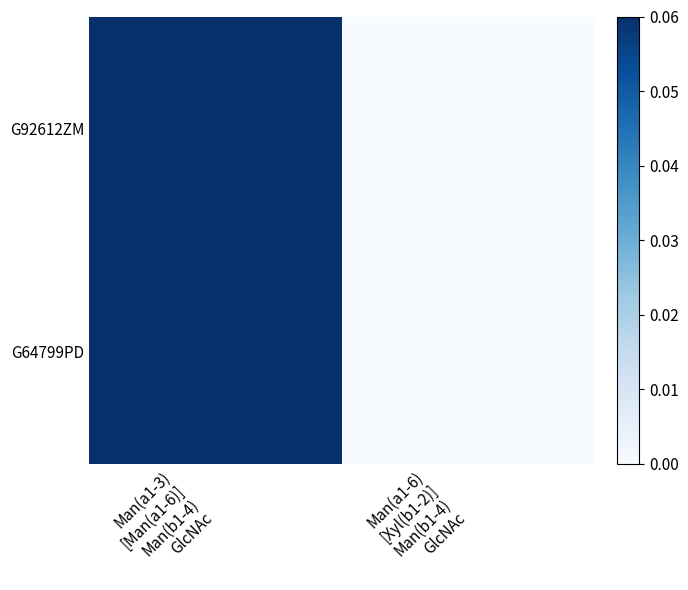

At which category does the chart reach its minimum across all series?

Man(a1-6)
[Xyl(b1-2)]
Man(b1-4)
GlcNAc